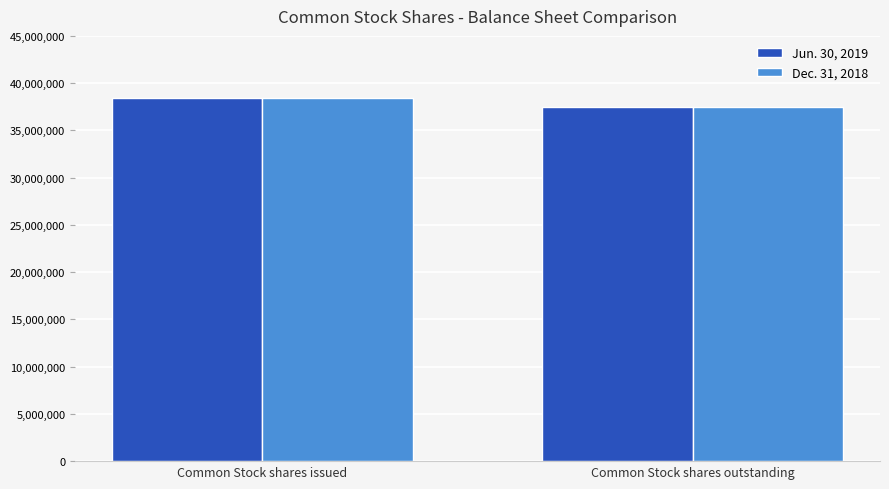

Count the number of data series in this chart.

2